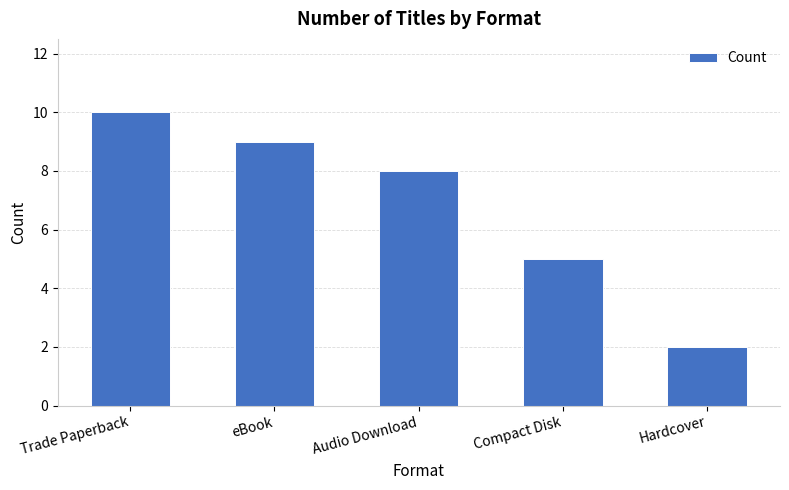

What is the change in value from Trade Paperback to eBook?

-1